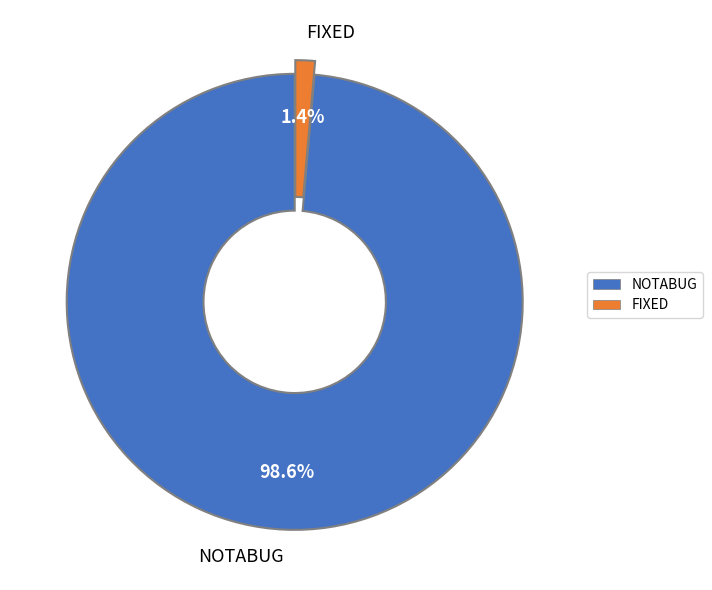

What is the smallest slice in the pie chart?

FIXED